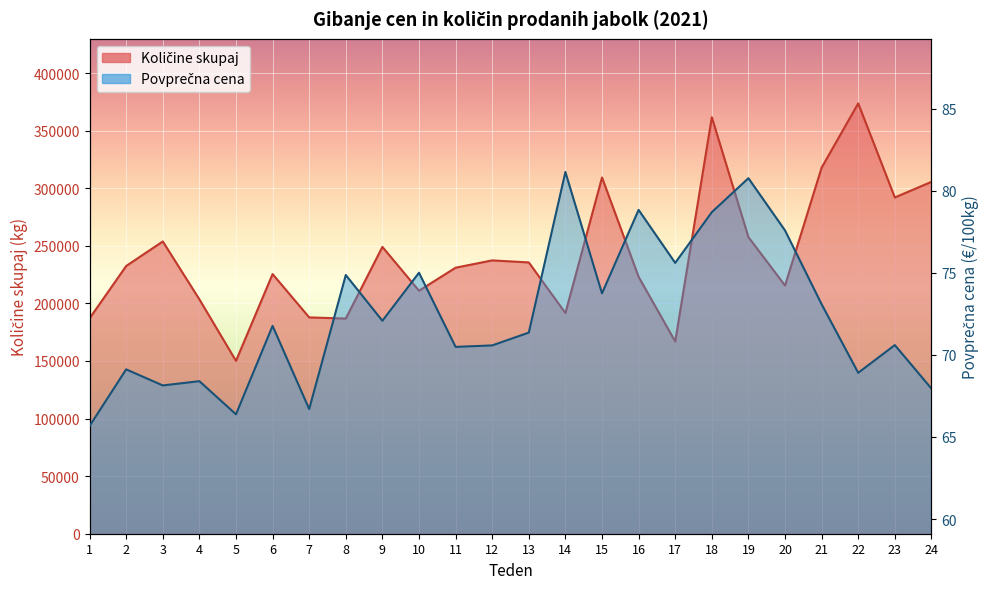

Rank the series by their average value, from highest to lowest.

Količine skupaj, Povprečna cena